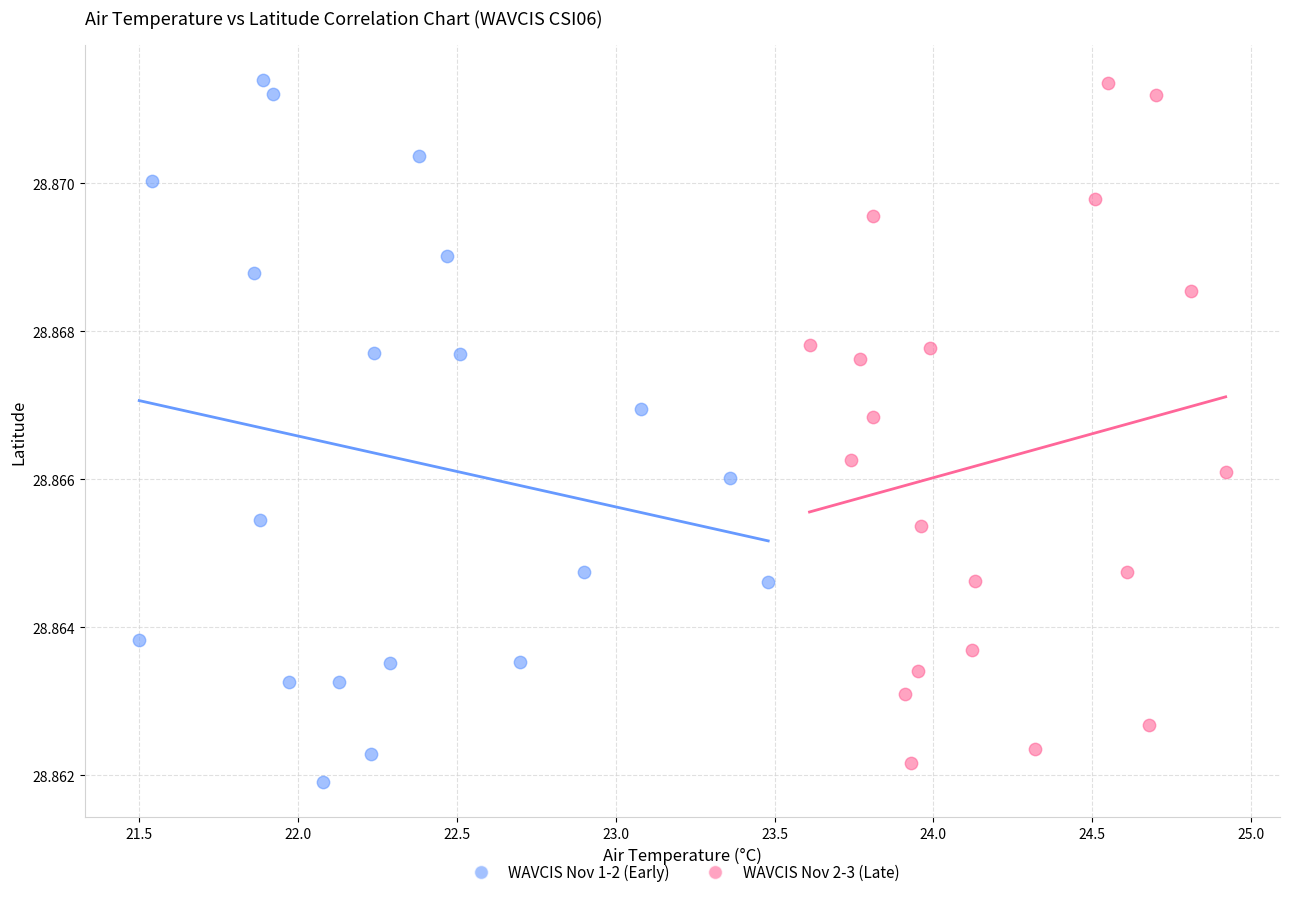

Which series contains the lowest Y value?

WAVCIS Nov 1-2 (Early)